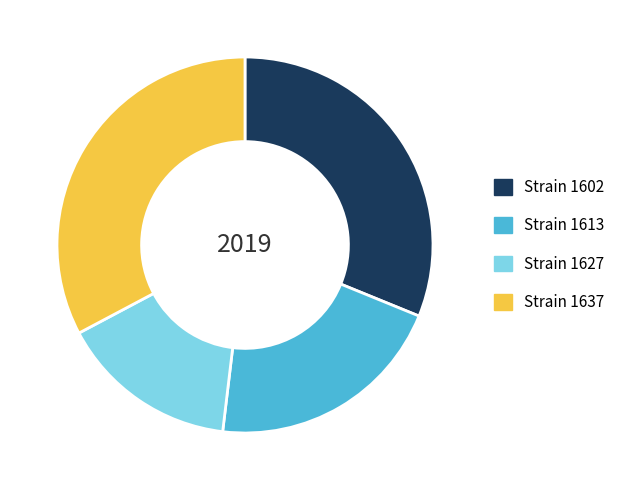

Which category has the biggest portion of the pie?

Strain 1637